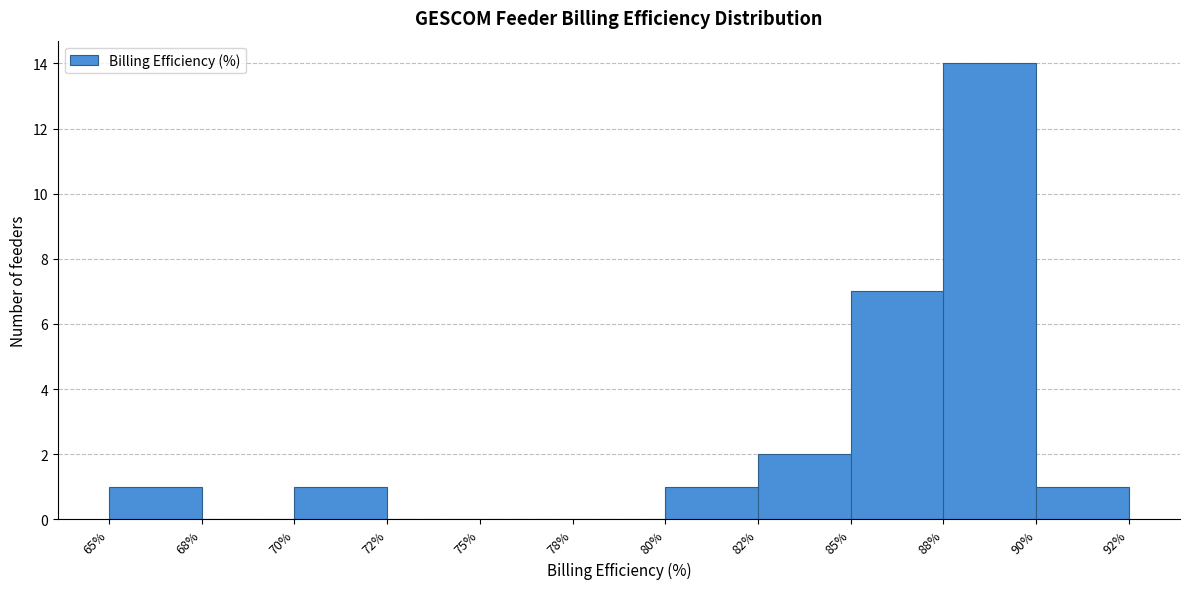

Reading left to right, extract all data points from this chart.

65%=1	68%=0	70%=1	72%=0	75%=0	78%=0	80%=1	82%=2	85%=7	88%=14	90%=1